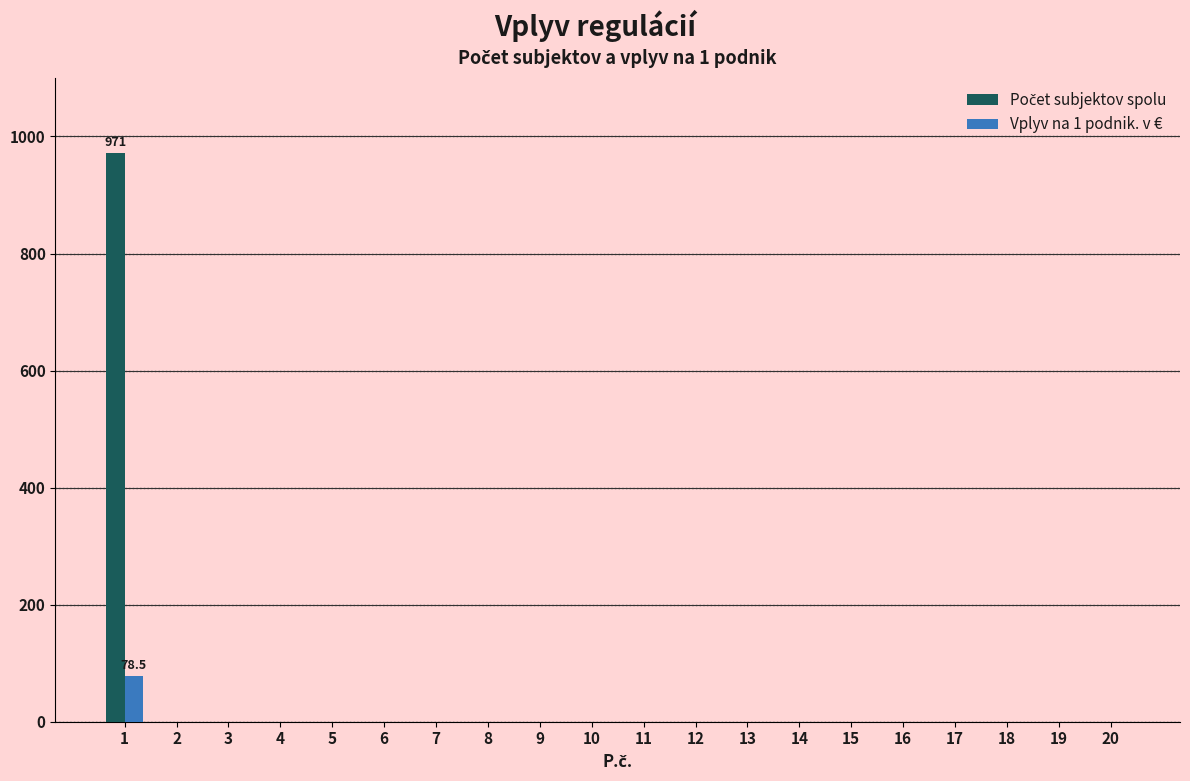

What is the greatest value displayed?

971.0